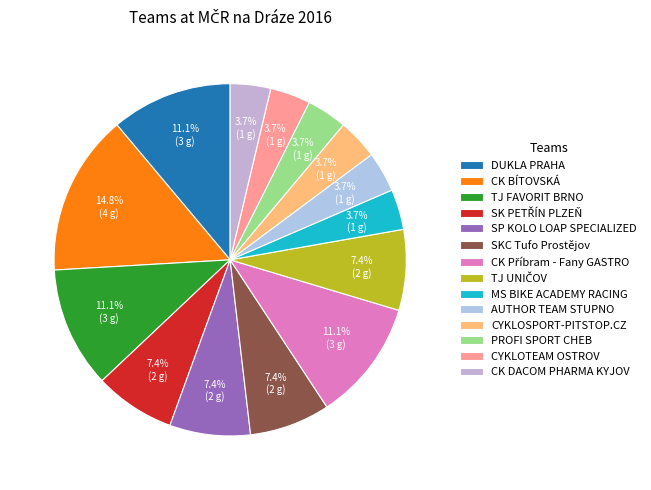

Which has a higher value, CK BÍTOVSKÁ or SKC Tufo Prostějov?

CK BÍTOVSKÁ